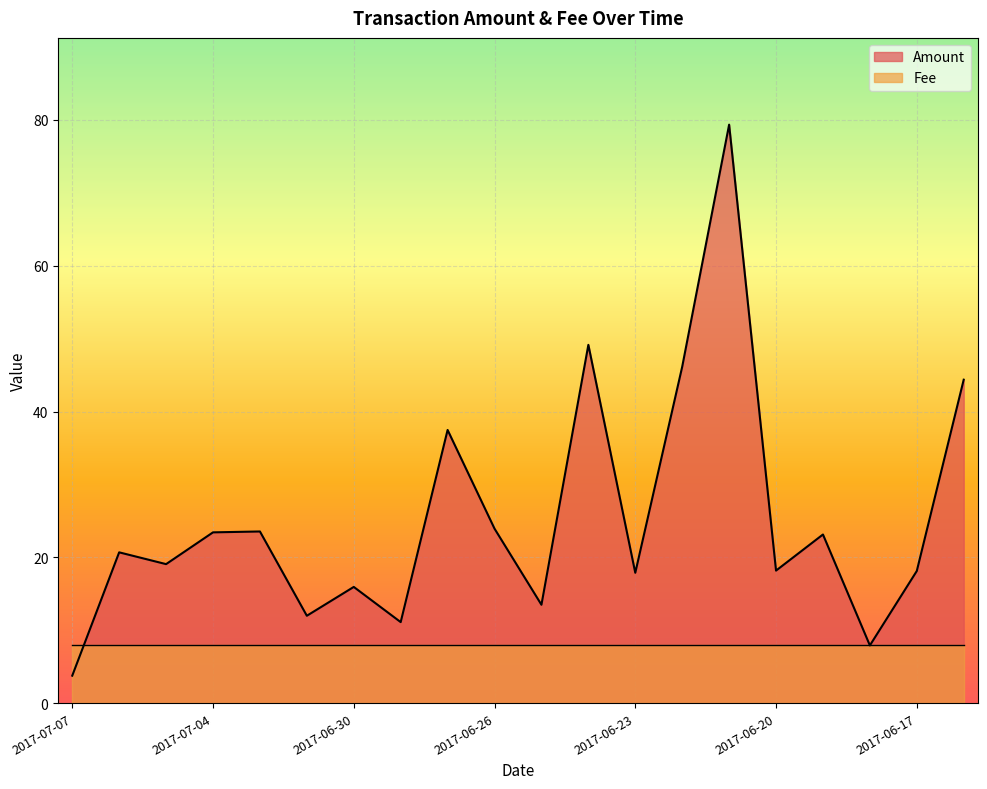

Reading right to left, what are all the values shown in this chart?

44.4	18.1	7.9	23.1	18.2	79.4	46.1	17.9	49.2	13.5	23.9	37.5	11.1	15.9	12.0	23.6	23.4	19.1	20.7	3.8